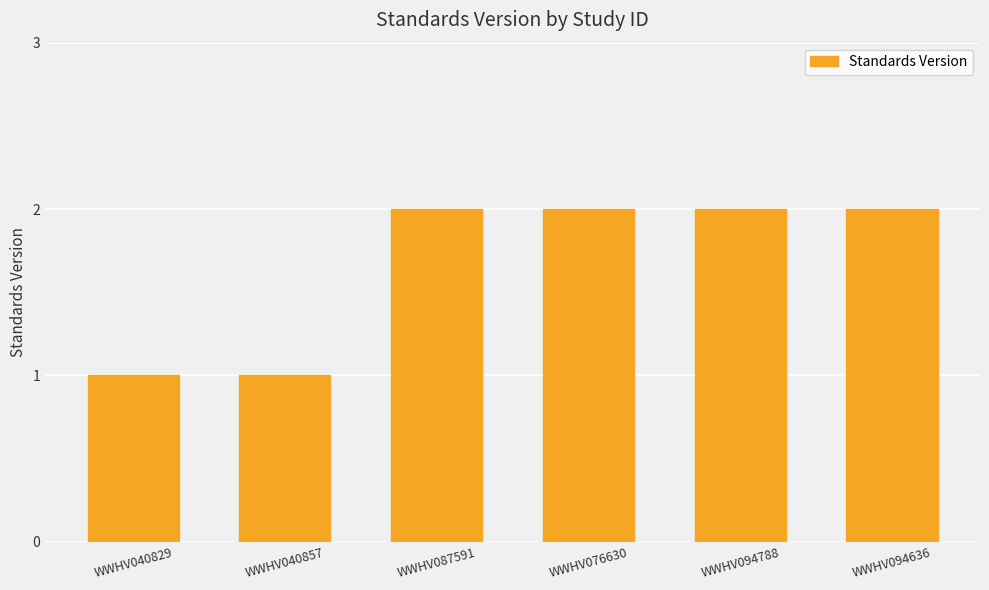

Which has a higher value, WWHV040857 or WWHV094788?

WWHV094788